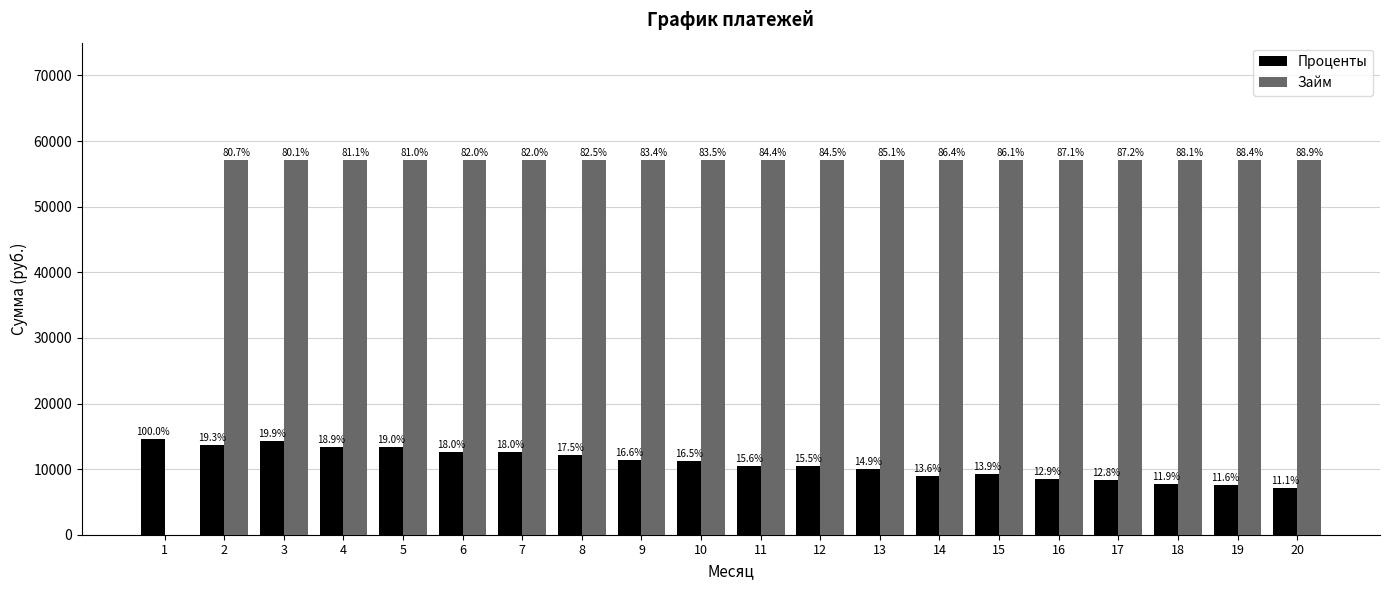

What is the sum of the Займ values at 10 and 4?

114286.0